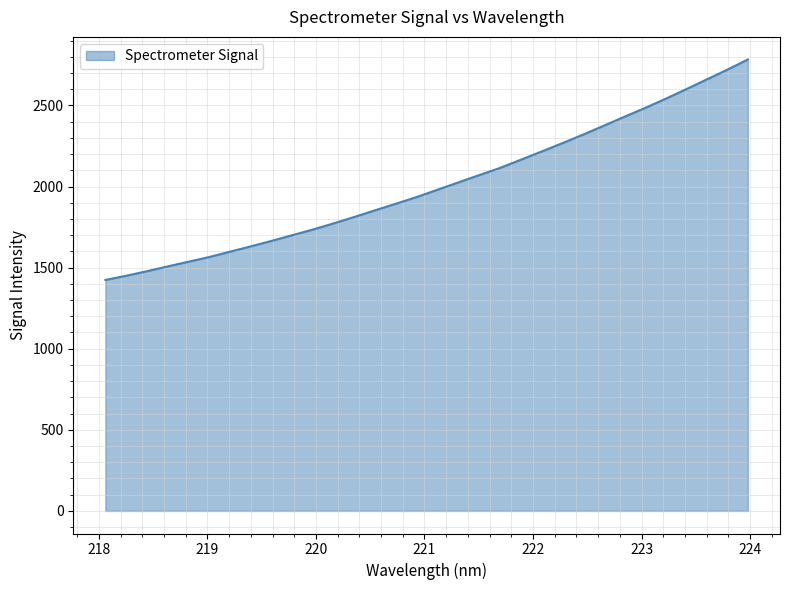

What is the difference between the maximum and minimum values?

1359.2